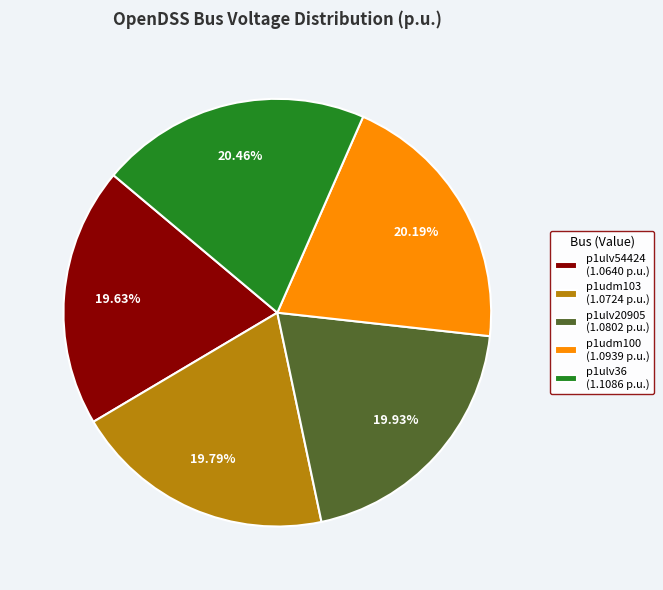

What is the ratio of the value at p1udm103 (1.0724 p.u.) to the value at p1ulv54424 (1.0640 p.u.)?

1.0